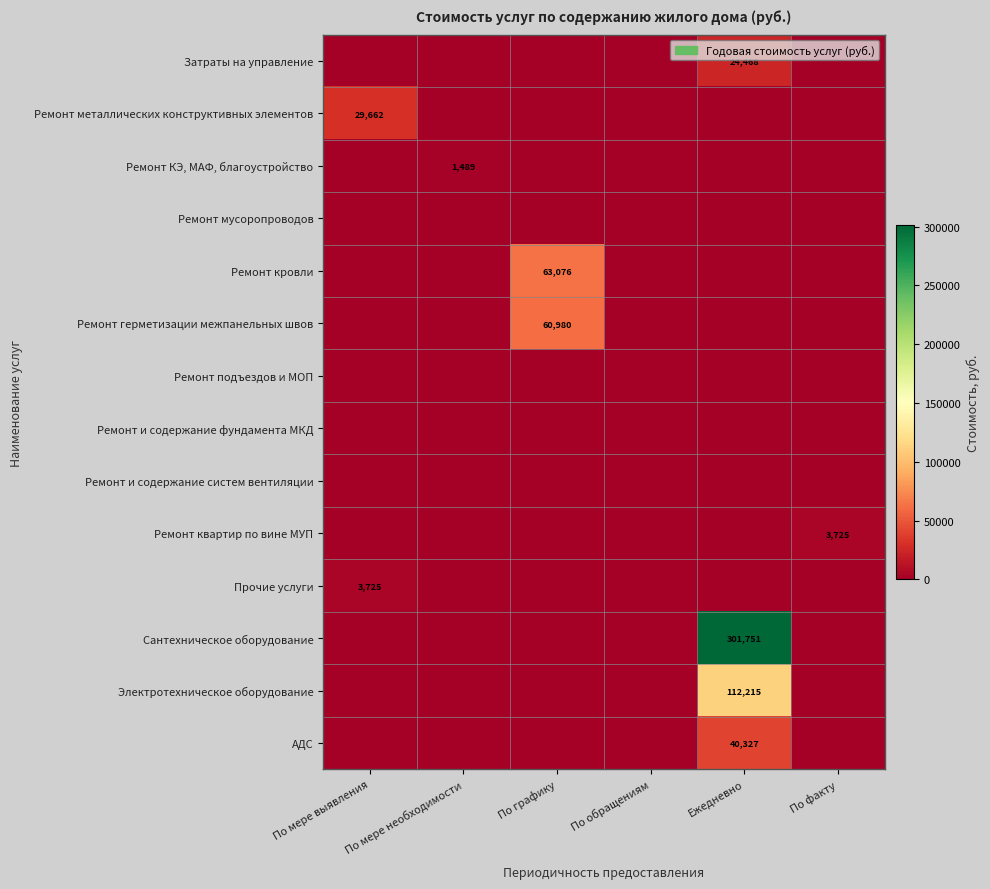

The value of Ремонт кровли at По графику is 97718. True or false?

False